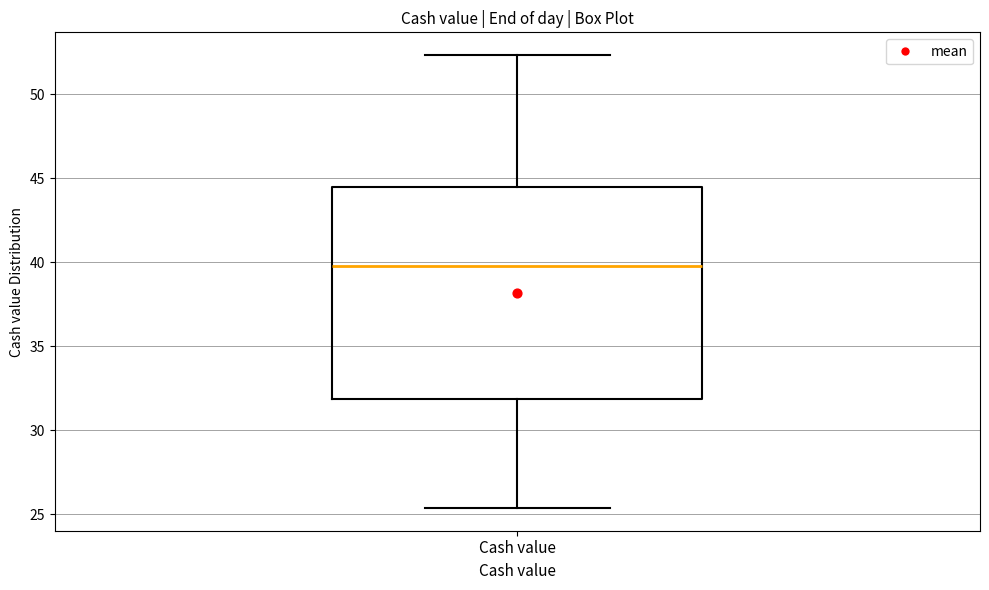

Transcribe this box plot: give where the median line is, the range the box spans, and where the two whiskers end, as read against the y-axis. The values are not printed on the chart, so give them approximately, as read against the axis.

median 40.0, box 32.0 to 44.5, whiskers 25.5 to 52.5